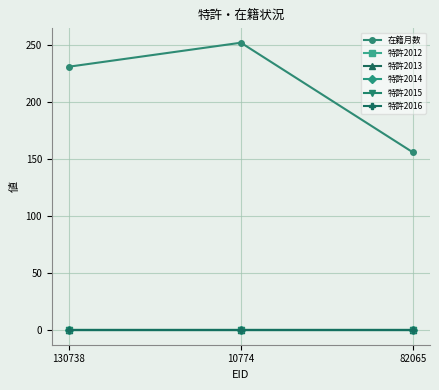

Is this an area chart (filled region under the line)?

No